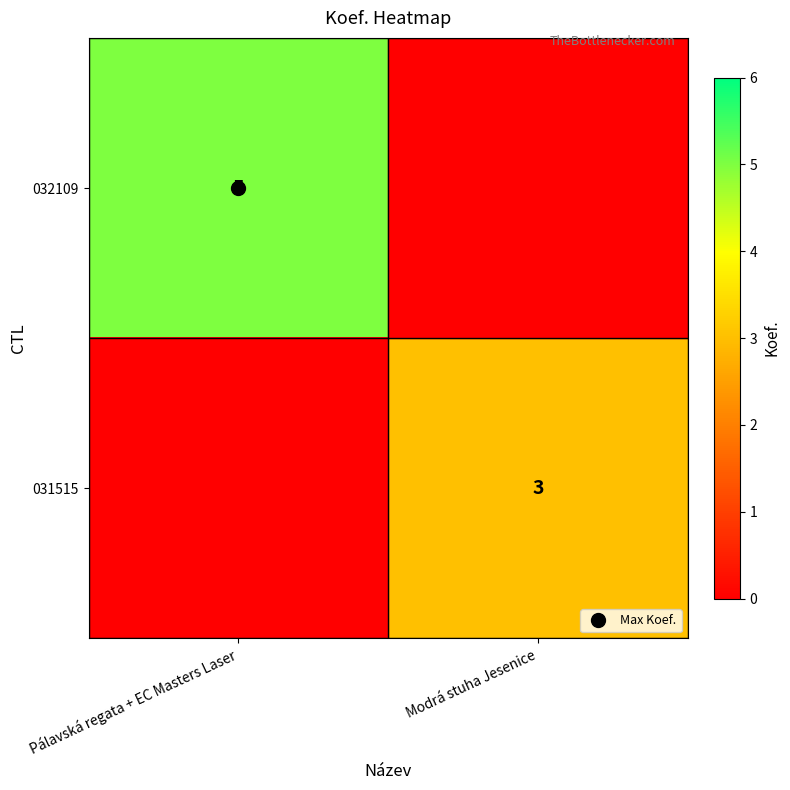

How many 032109 values are between 0 and 5?

2